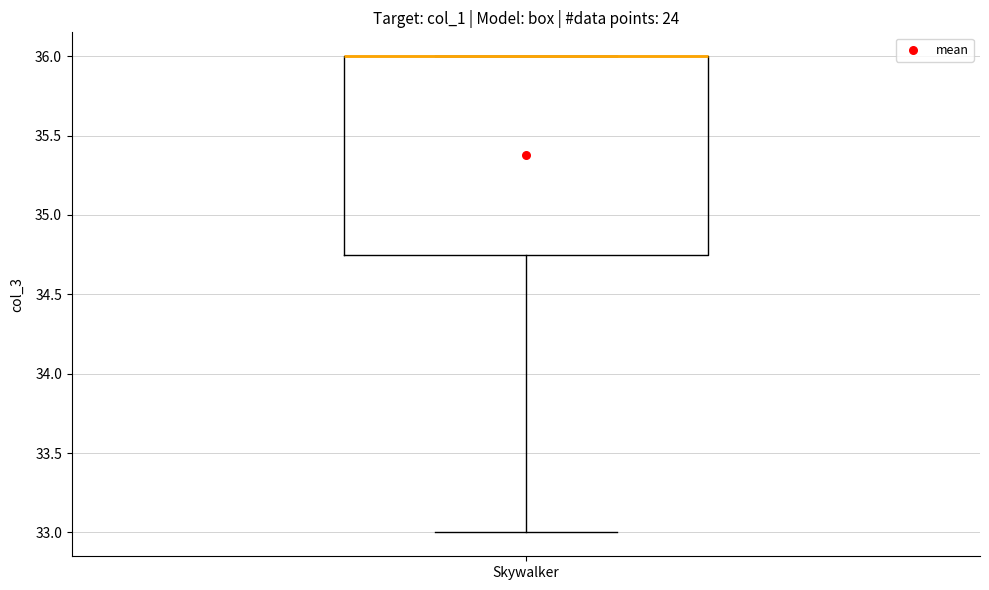

Where is the lower edge of the box for Skywalker on the y-axis? The values are not printed on the chart, so give them approximately, as read against the axis.

34.75